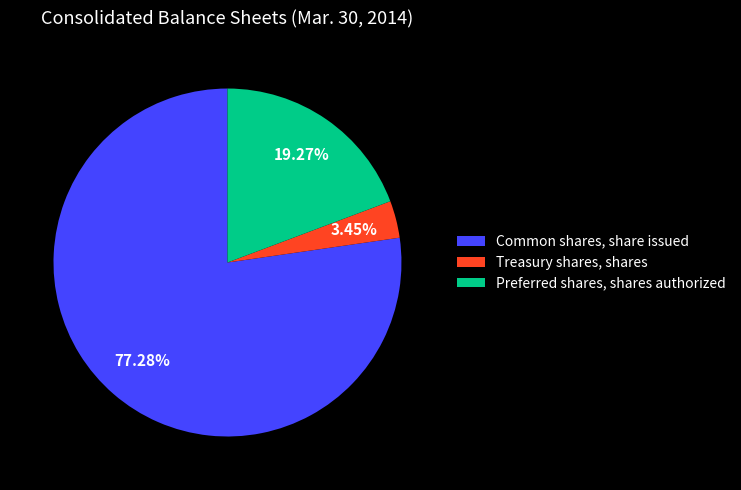

To the nearest percent, what is the combined percentage of Common shares, share issued and Preferred shares, shares authorized?

97%